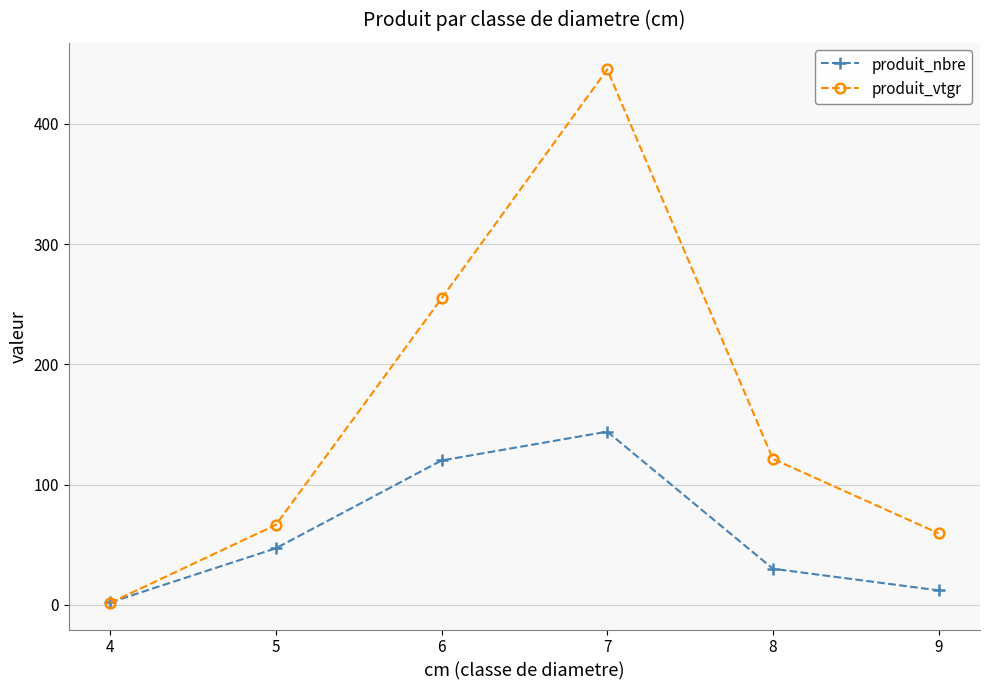

At which label is produit_nbre closest to 73?

5